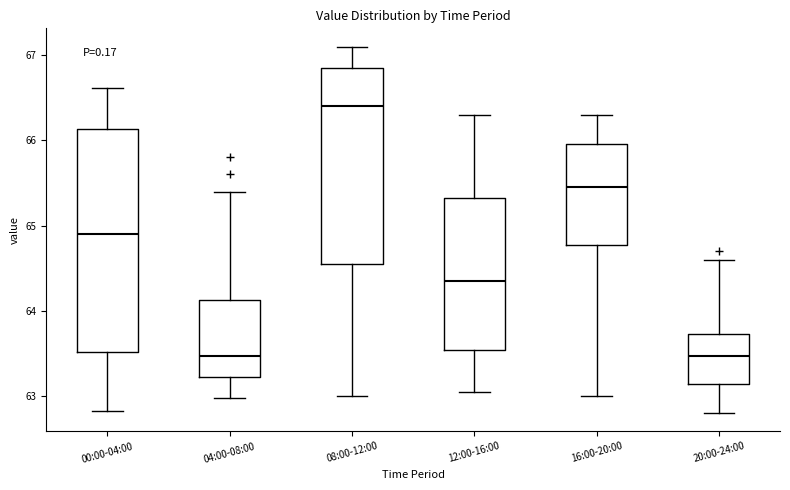

Reading left to right, transcribe this box plot: for each box, give where its median line is, the range the box spans, and where its two whiskers end, as read against the y-axis. The values are not printed on the chart, so give them approximately, as read against the axis.

00:00-04:00: median 64.9, box 63.5 to 66.1, whiskers 62.8 to 66.6
04:00-08:00: median 63.5, box 63.2 to 64.1, whiskers 63.0 to 65.4
08:00-12:00: median 66.4, box 64.6 to 66.9, whiskers 63.0 to 67.1
12:00-16:00: median 64.4, box 63.5 to 65.3, whiskers 63.1 to 66.3
16:00-20:00: median 65.5, box 64.8 to 66.0, whiskers 63.0 to 66.3
20:00-24:00: median 63.5, box 63.1 to 63.7, whiskers 62.8 to 64.6